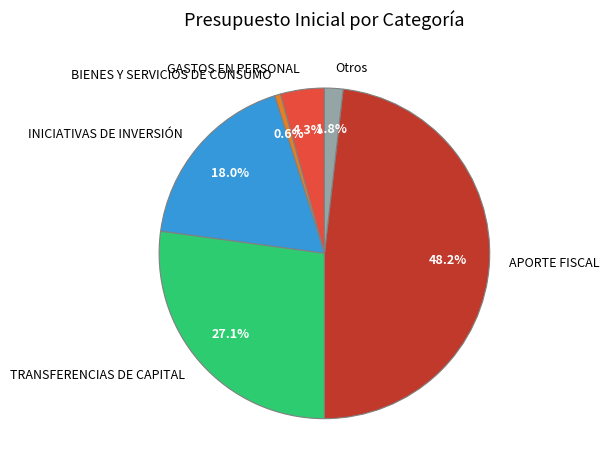

Which category has the biggest portion of the pie?

APORTE FISCAL